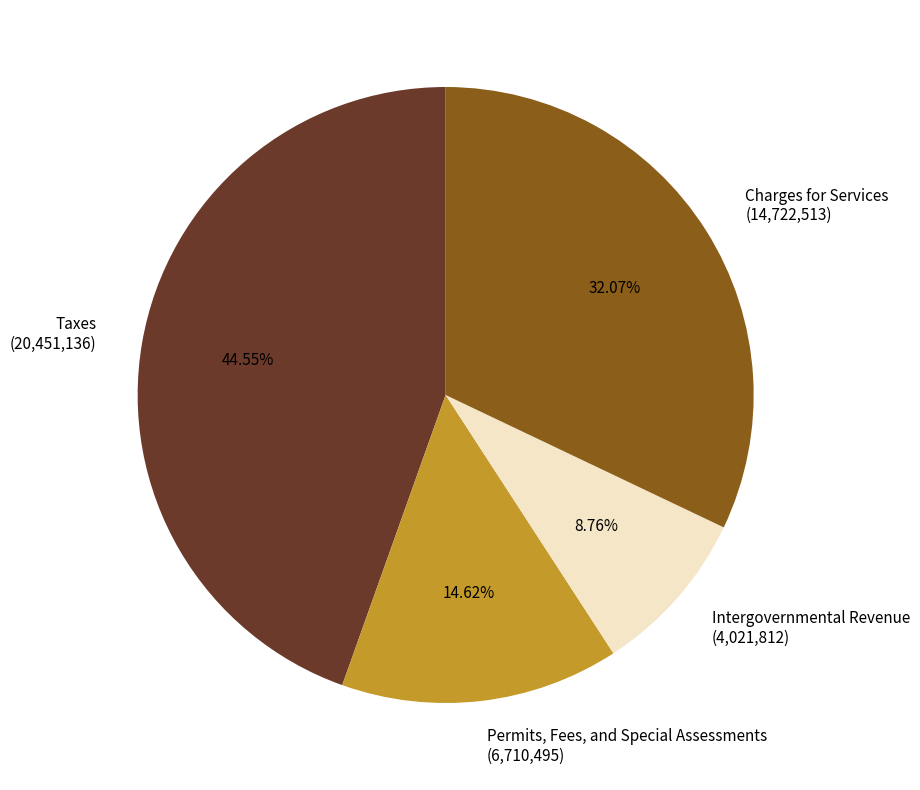

To the nearest percent, what is the difference between the Taxes and Charges for Services slice percentages?

12%